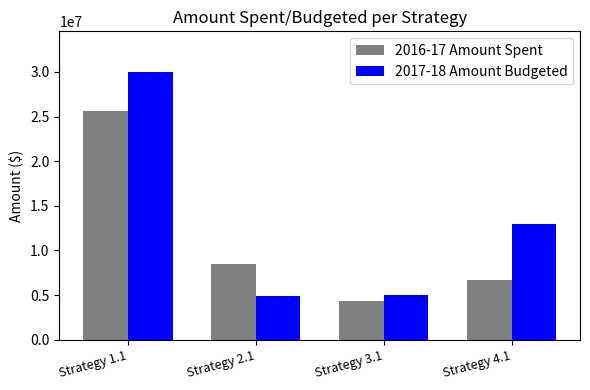

Is the value of 2016-17 Amount Spent at Strategy 1.1 greater than the value of 2017-18 Amount Budgeted at Strategy 2.1?

Yes